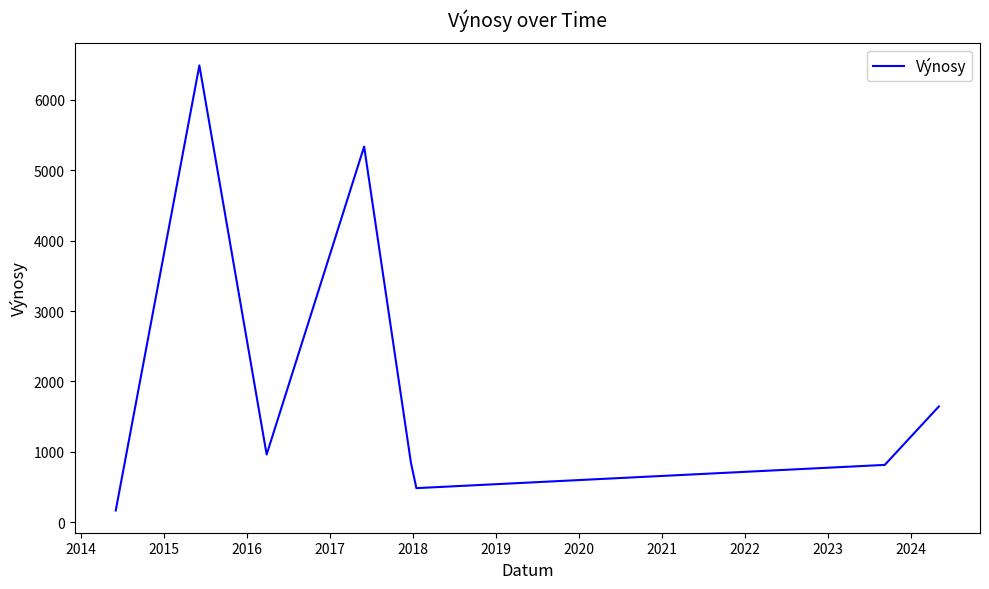

True or false: there are more than 0 points higher than both neighbors.

True